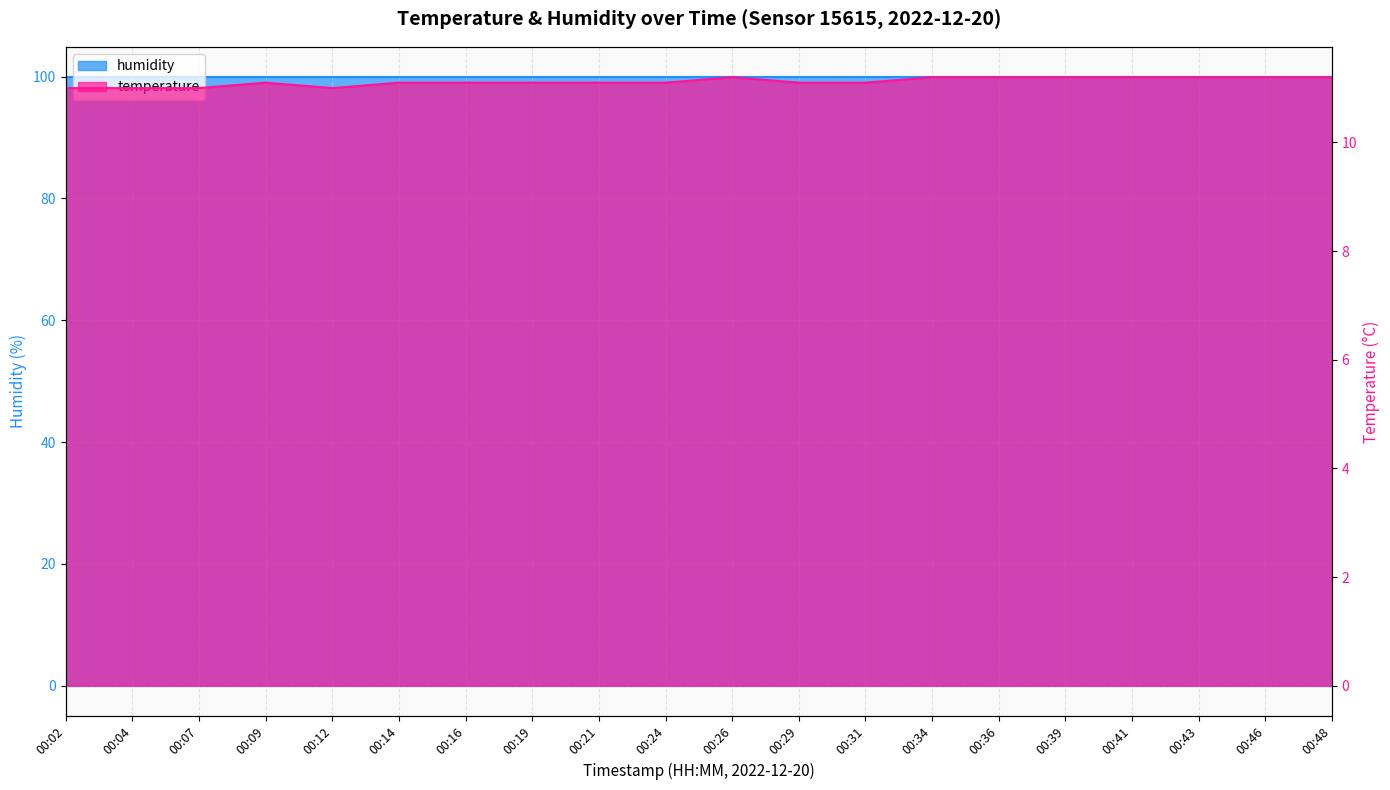

At which category does the chart reach its peak across all series?

00:26